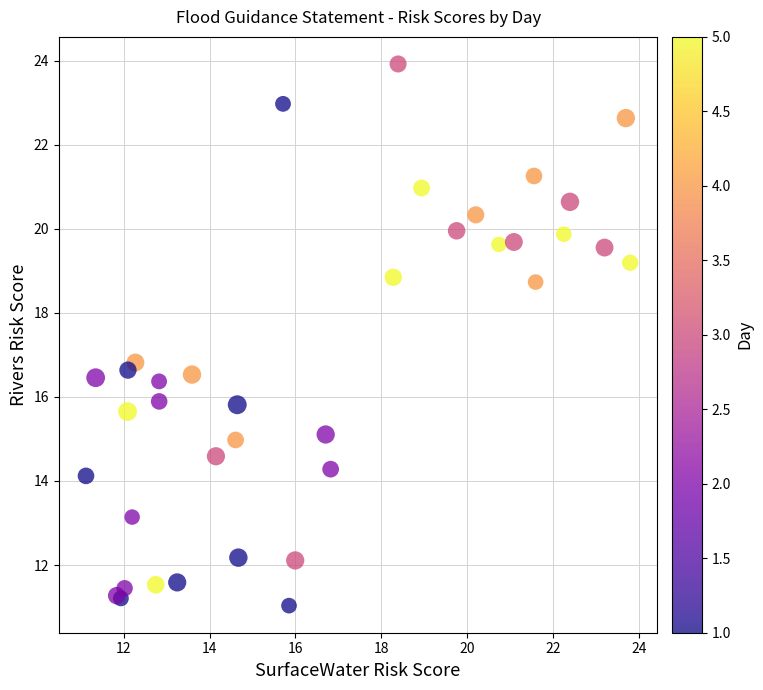

What Y value in the scatter plot is closest to 17?

16.8